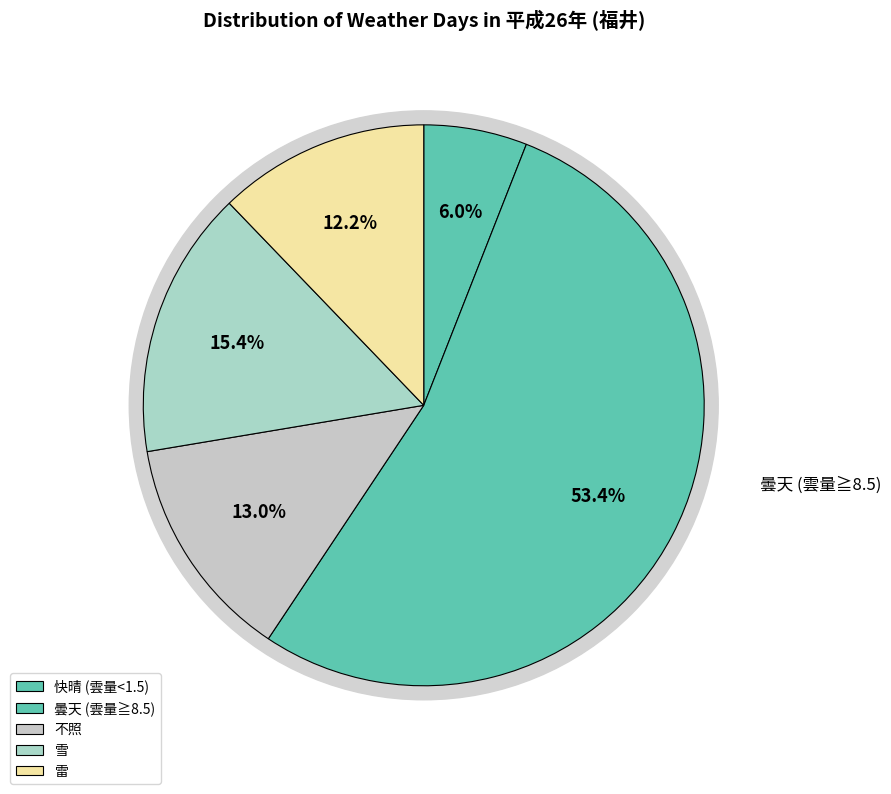

Between 不照 and 曇天 (雲量≧8.5), which is larger?

曇天 (雲量≧8.5)